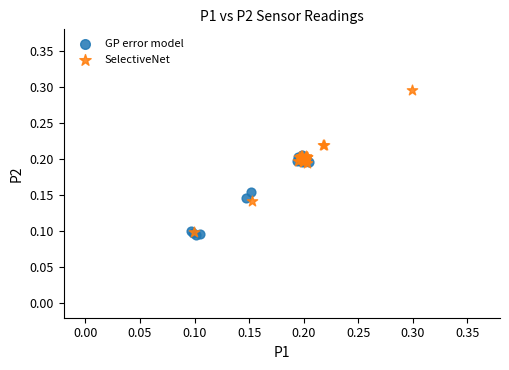

What are all the series names shown in the legend?

GP error model, SelectiveNet